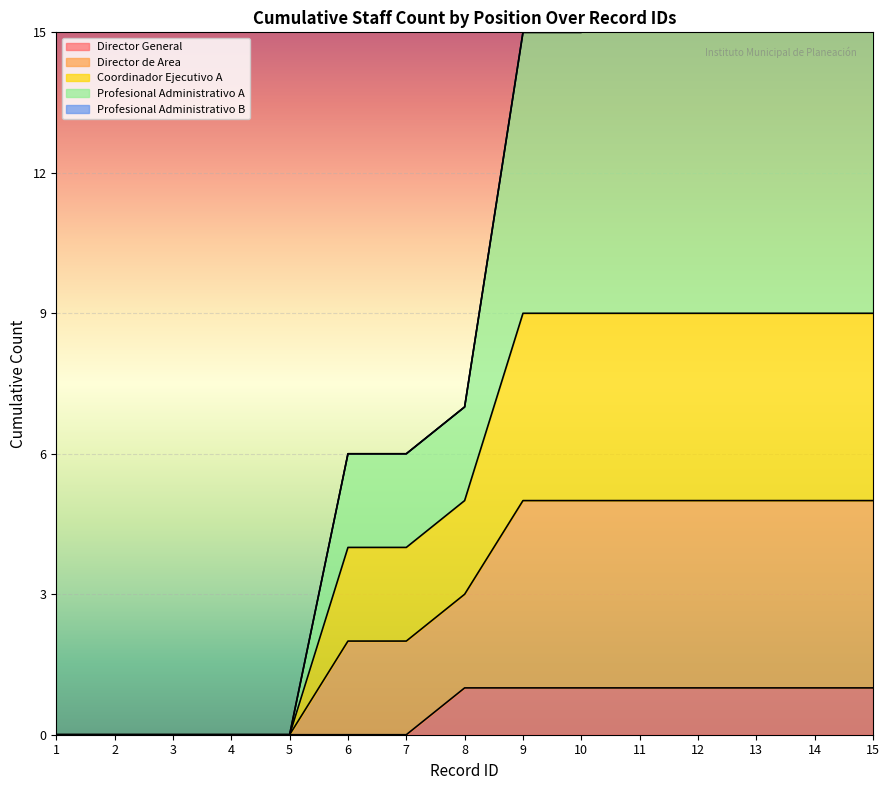

True or false: Director General has a value of 1 at 15.

True